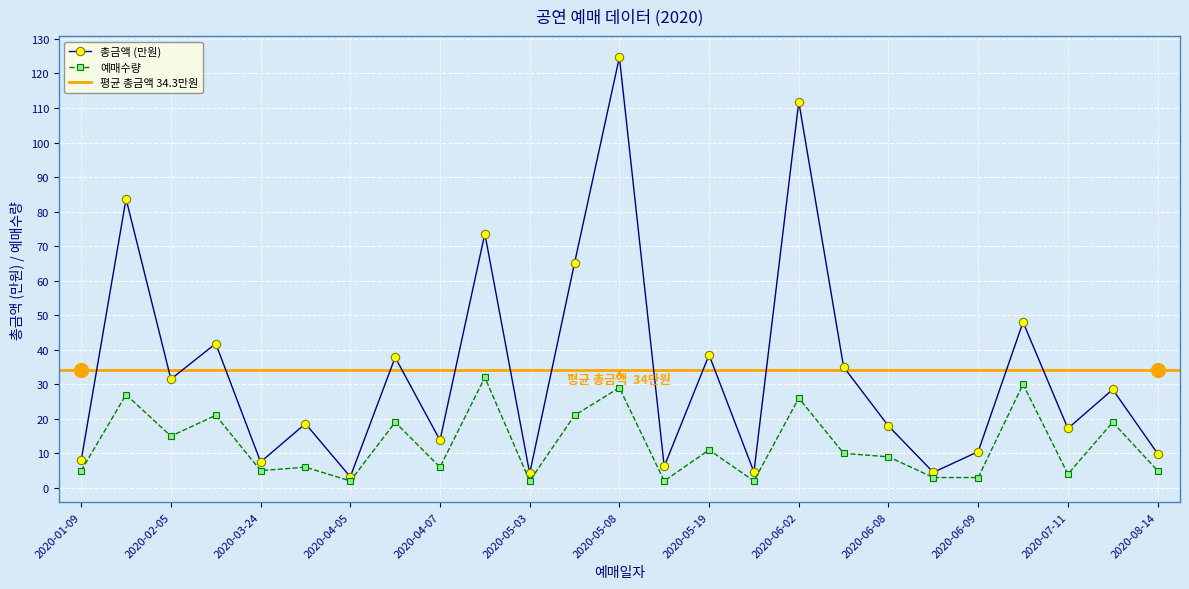

Rank the series by their maximum value, from highest to lowest.

총금액, 예매수량